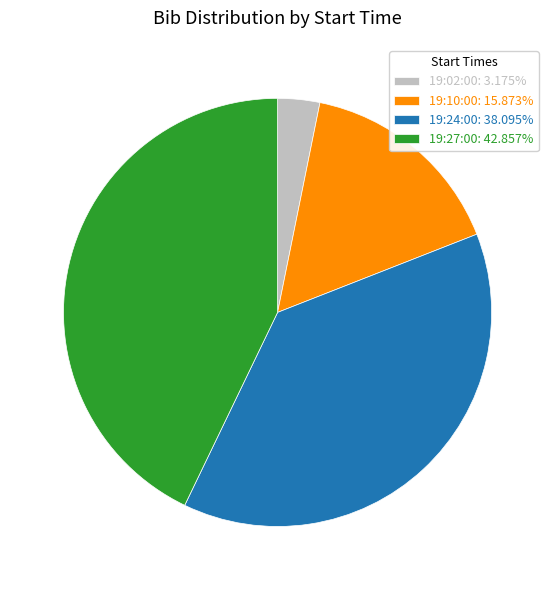

Which category has the biggest portion of the pie?

19:27:00